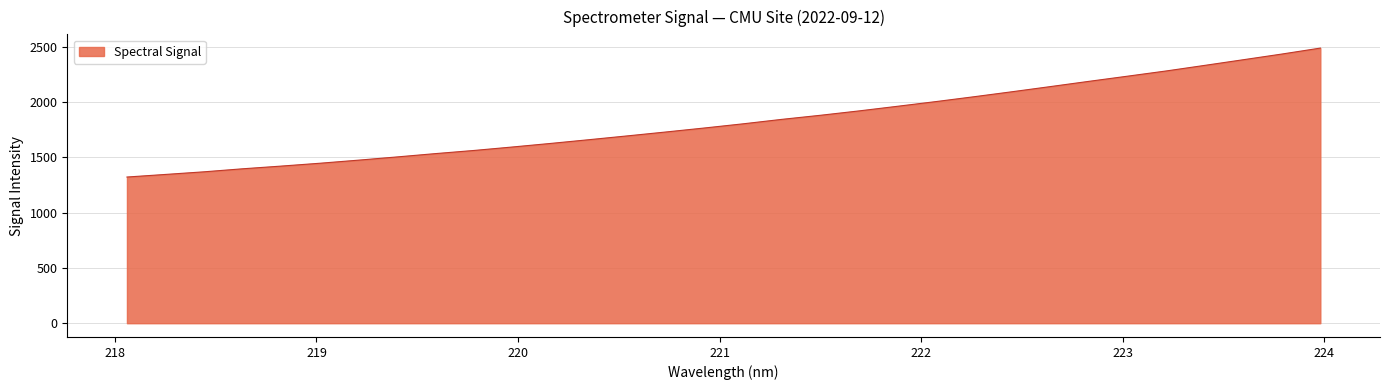

What is the minimum value shown in the chart?

1321.5